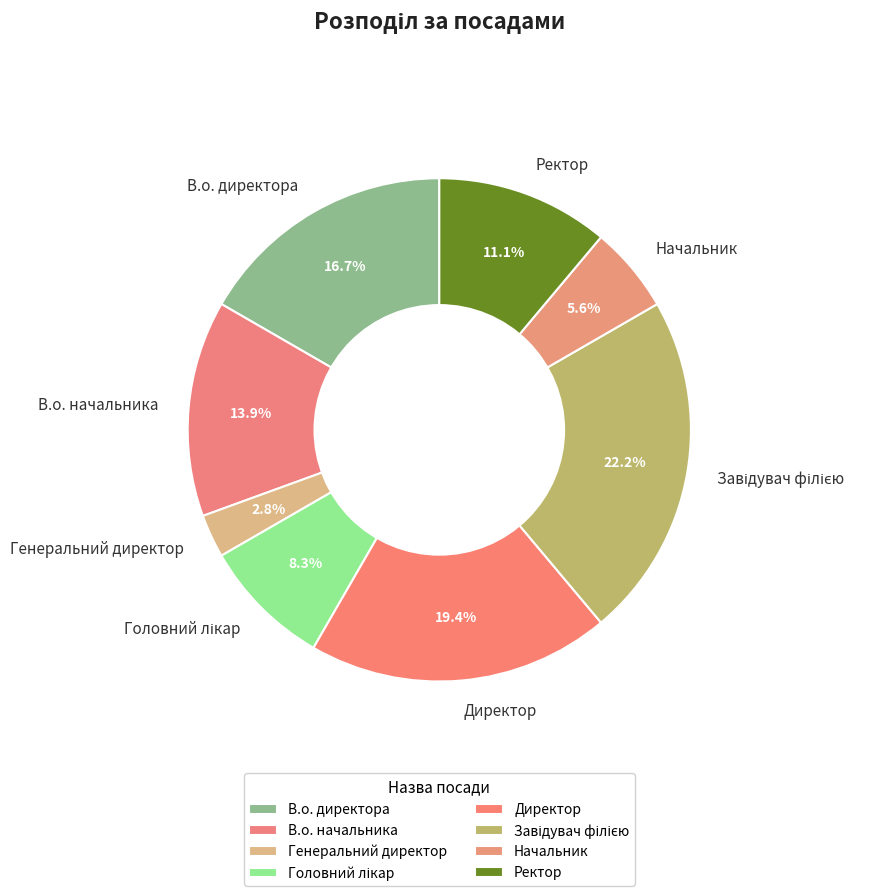

Do В.о. начальника and Начальник together represent more than half of the pie?

No